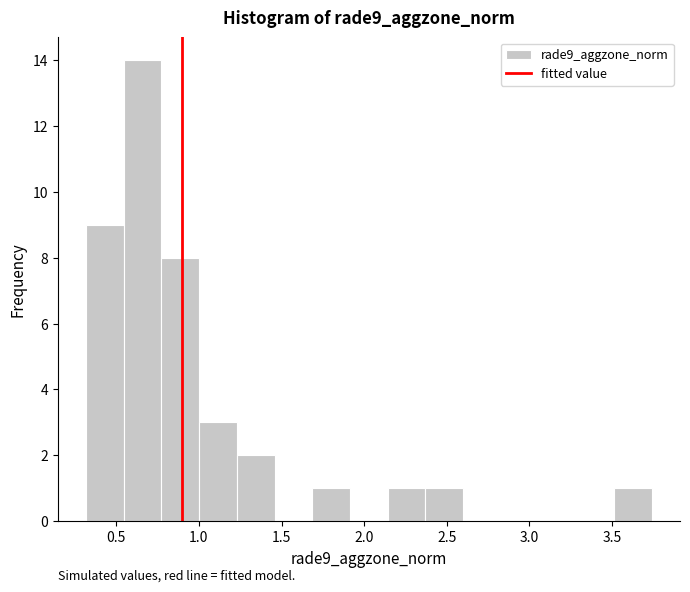

Reading left to right, list every bar in this chart as the range it spans on the x-axis followed by its height. Neither the bar edges nor the heights are printed on the chart, so give them approximately, as read against the axes.

0.30 to 0.55: 9
0.55 to 0.75: 14
0.75 to 1.00: 8
1.00 to 1.25: 3
1.25 to 1.45: 2
1.45 to 1.70: 0
1.70 to 1.90: 1
1.90 to 2.15: 0
2.15 to 2.35: 1
2.35 to 2.60: 1
2.60 to 2.85: 0
2.85 to 3.05: 0
3.05 to 3.30: 0
3.30 to 3.50: 0
3.50 to 3.75: 1